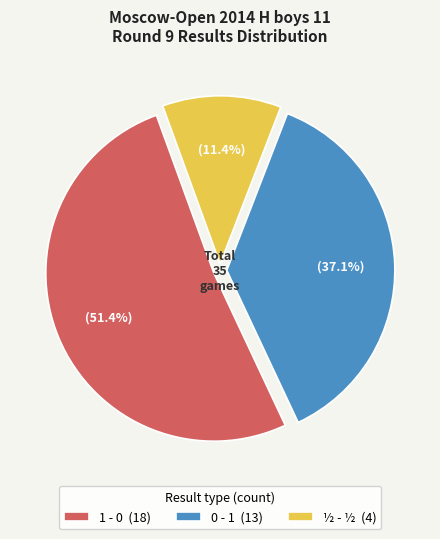

To the nearest percent, what is the combined percentage of 1 - 0 and 0 - 1?

89%